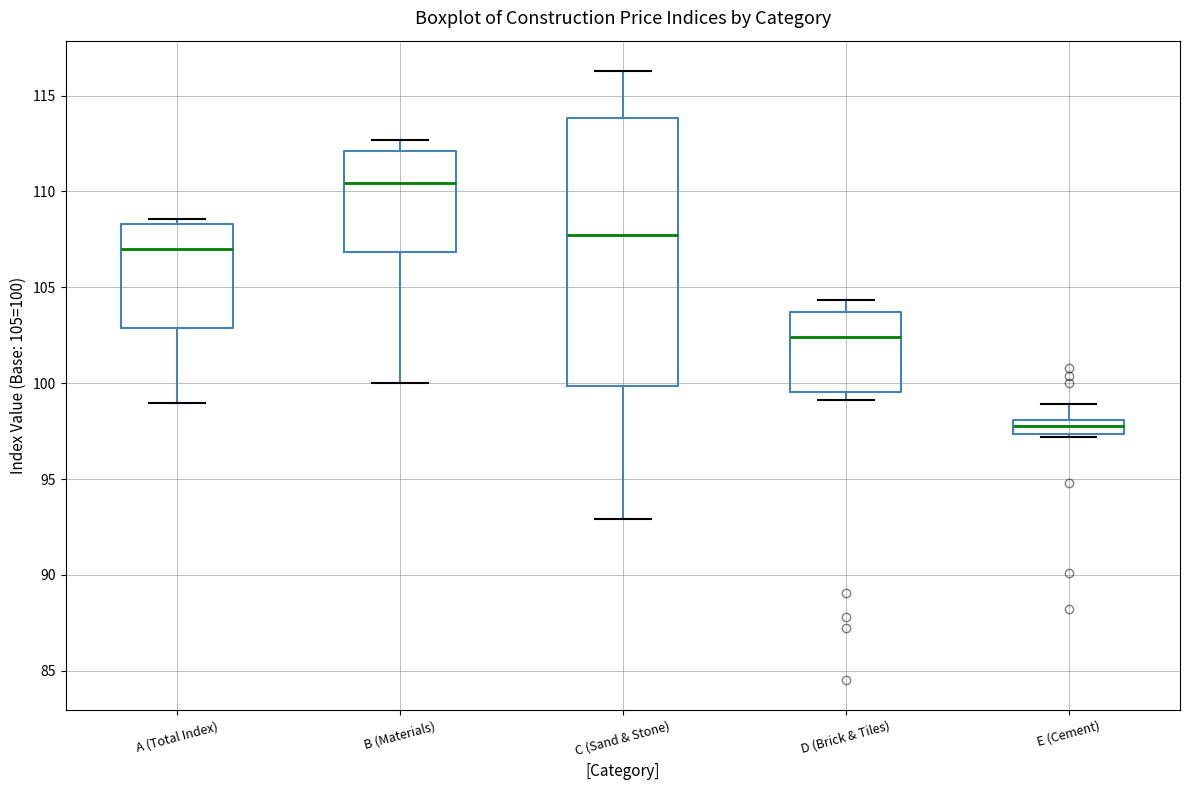

Which box has the highest median line?

B (Materials)